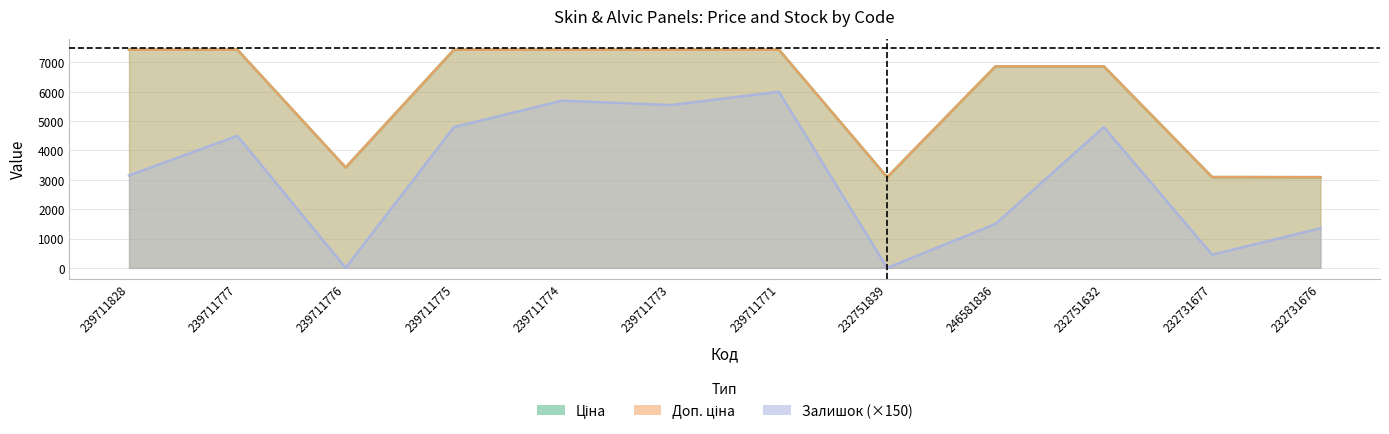

At 239711774, list the series in order from largest to smallest.

Ціна, Доп. ціна, Залишок